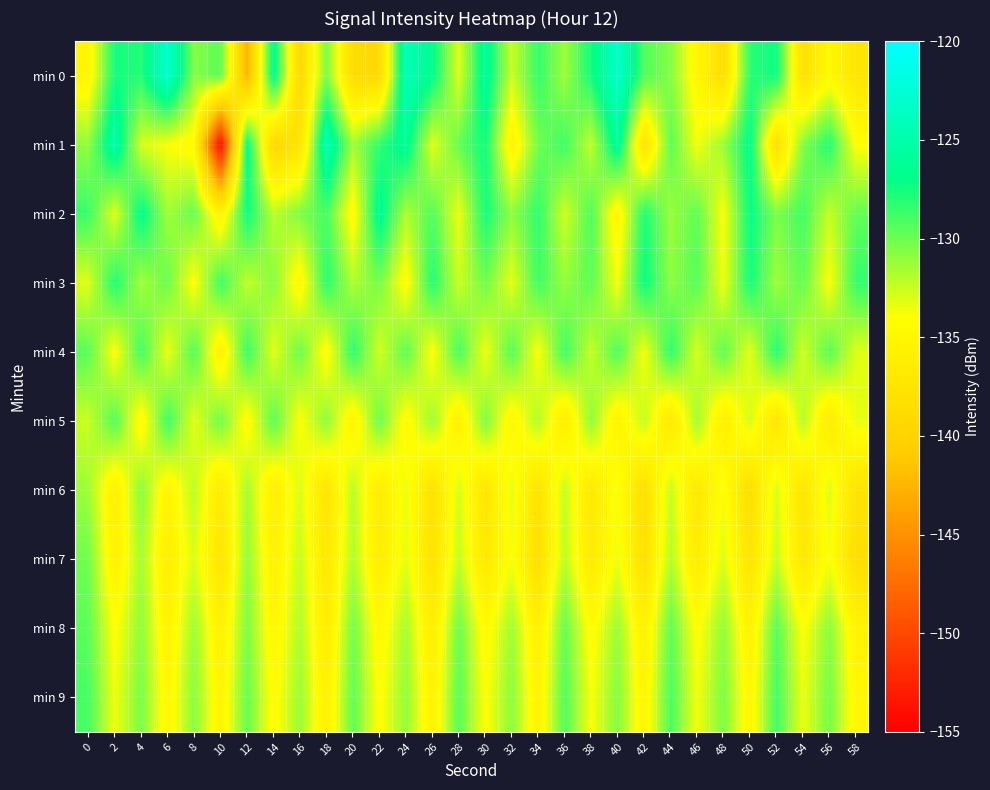

What is the total value across all series at 36?

-1312.4